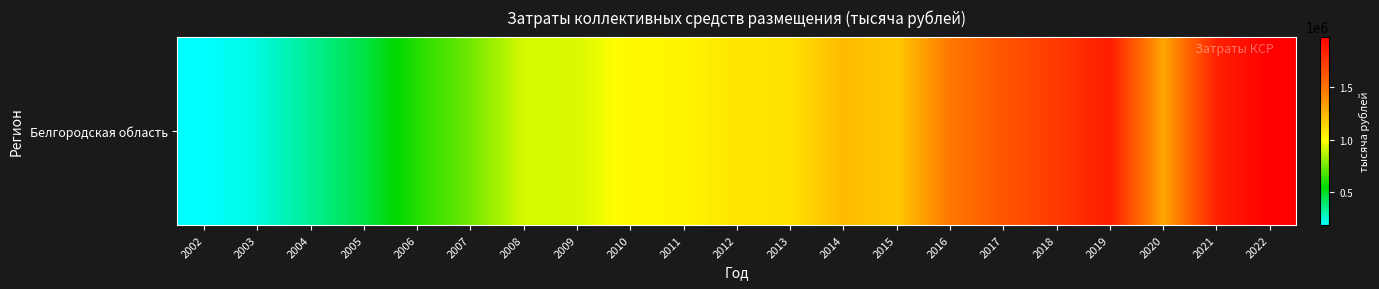

The chart shows a value of 637258.1 at 2009. True or false?

False